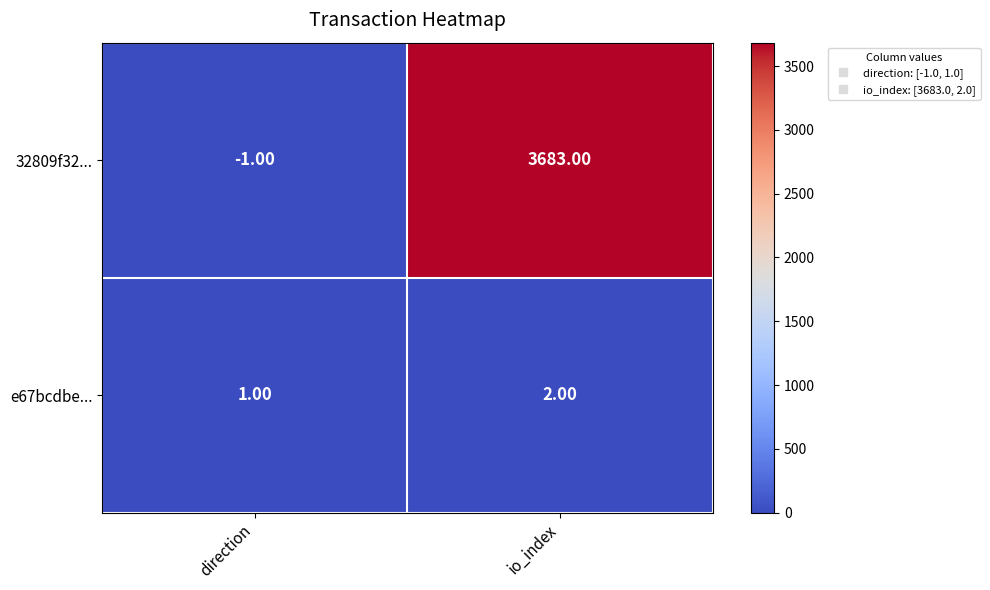

List the series in order of their overall mean, lowest first.

e67bcdbe..., 32809f32...